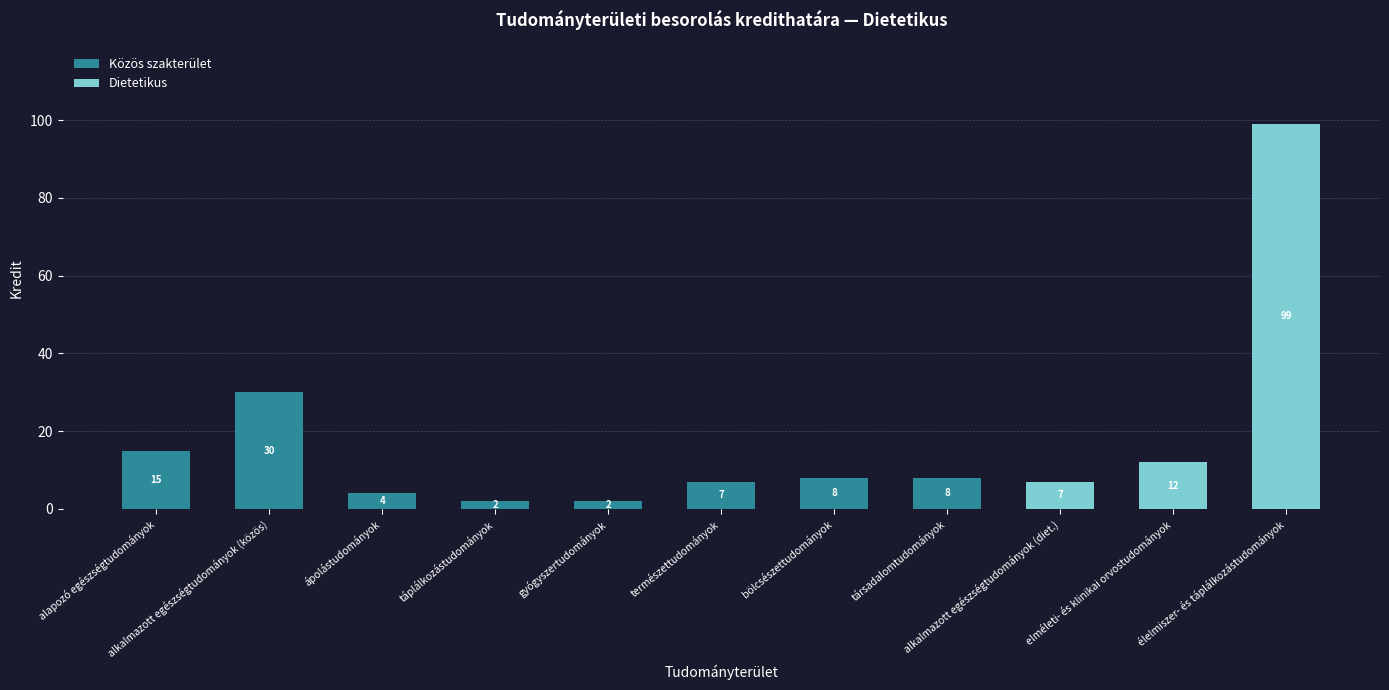

What is the maximum value for Dietetikus?

99